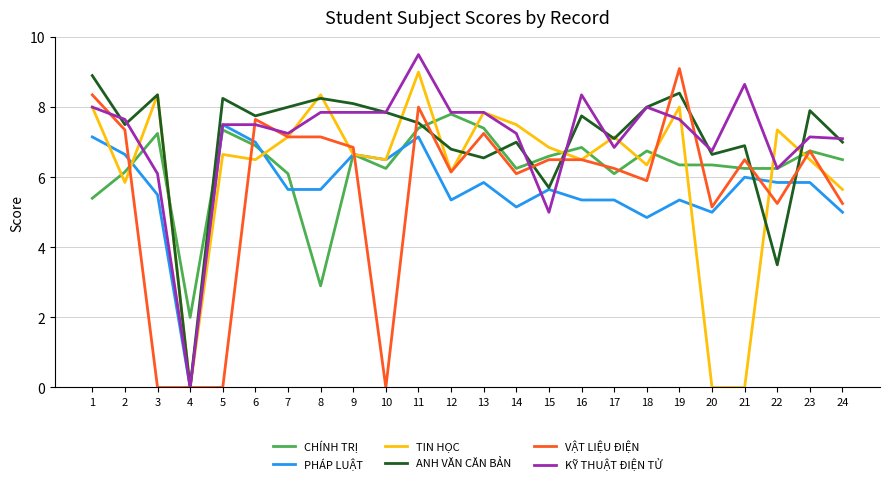

Between which two adjacent categories do TIN HỌC and CHÍNH TRỊ first intersect?

1 and 2